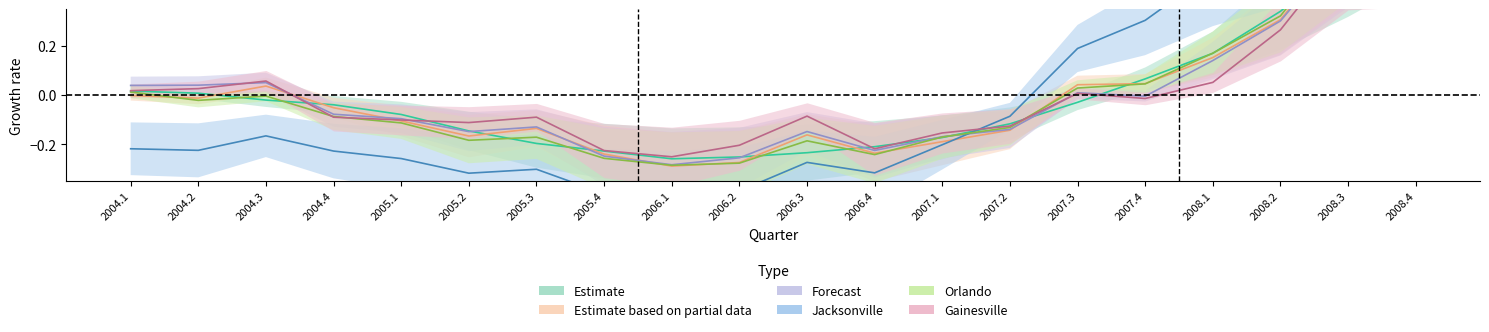

What is the label of the 11th point from the right?

2006.2